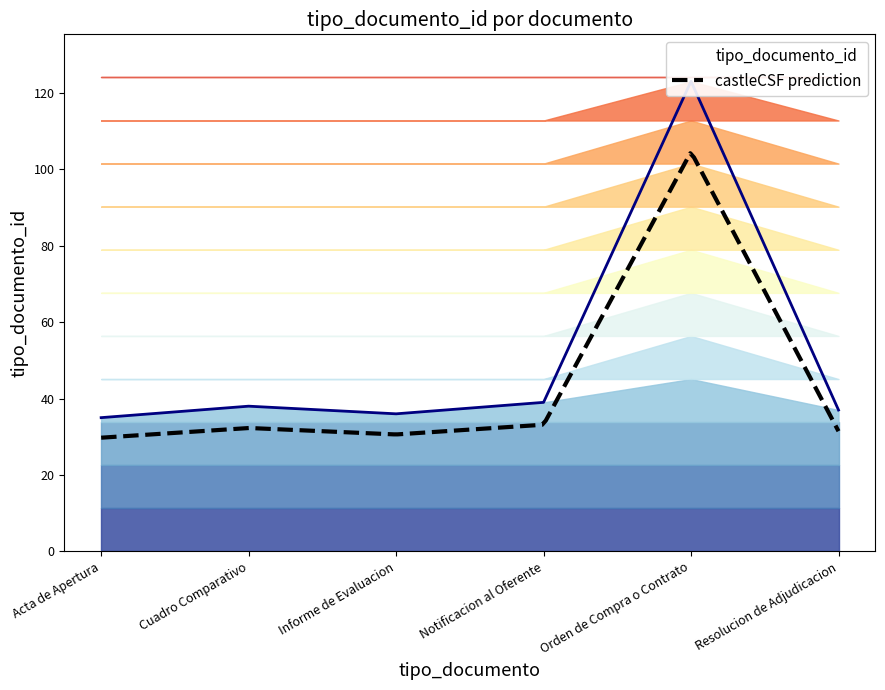

What is the maximum value for castleCSF prediction?

104.2